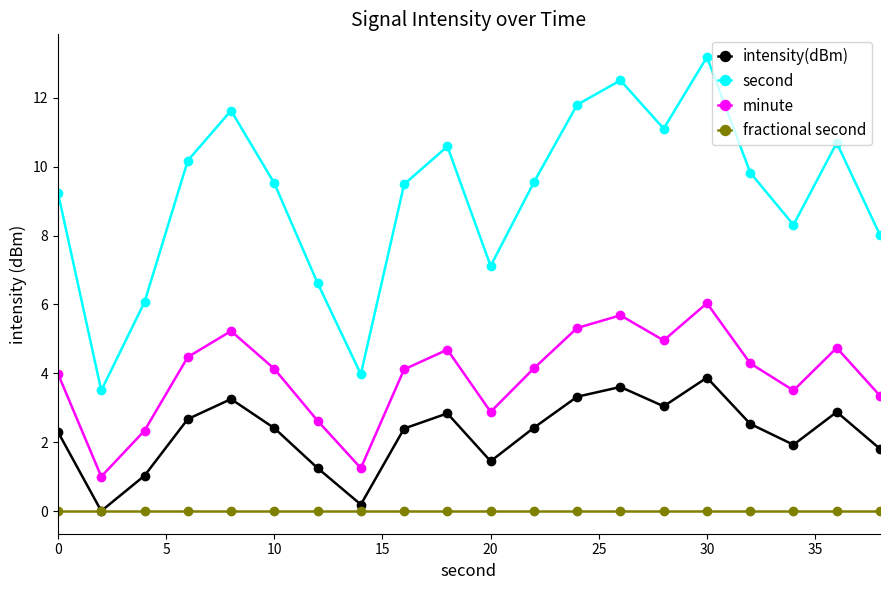

Does the chart have visible grid lines?

No